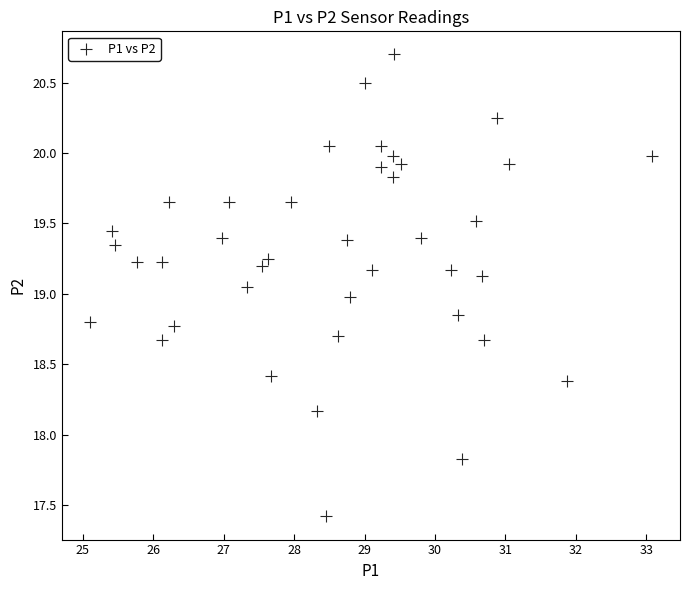

What is the range of X values (max minus min)?

8.0